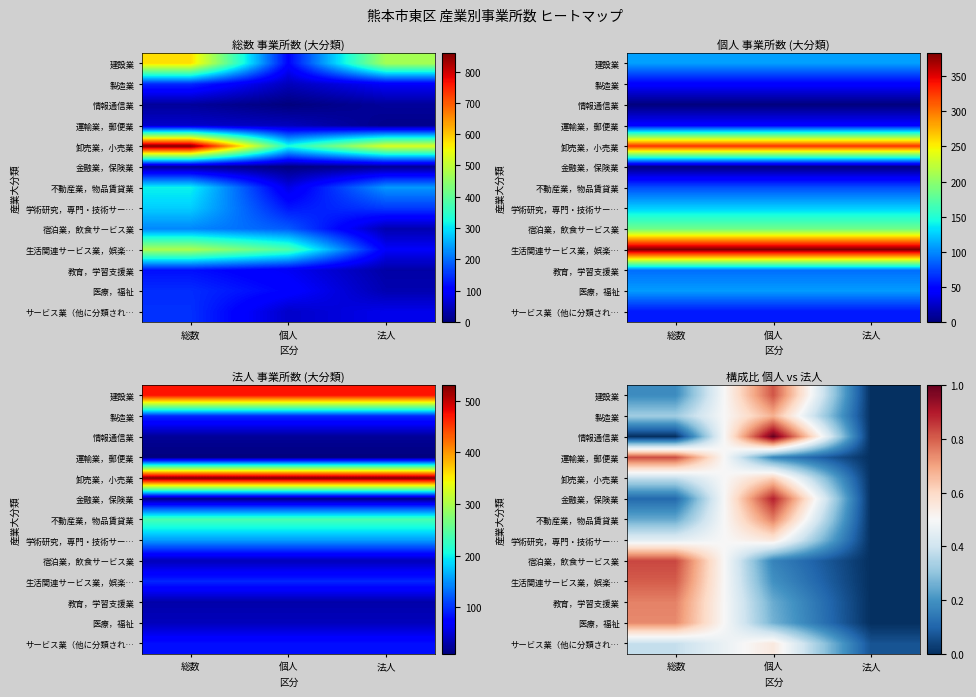

What is the difference between the highest and lowest values at 法人?

0.1